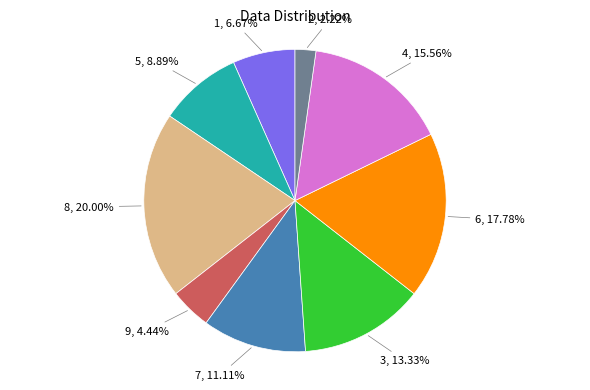

Is there any slice that represents more than half of the pie?

No